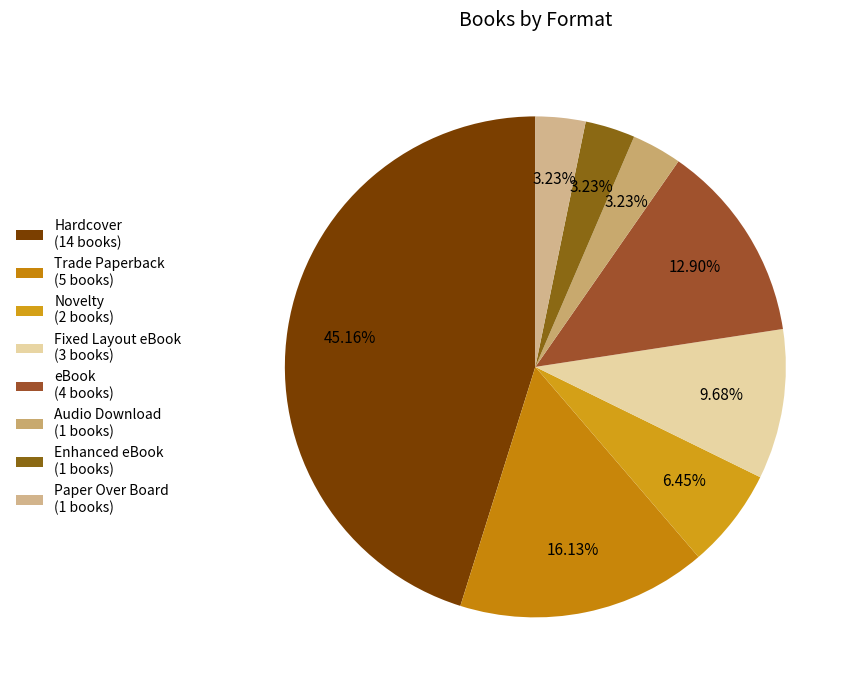

Which category has the smallest portion of the pie?

Audio Download